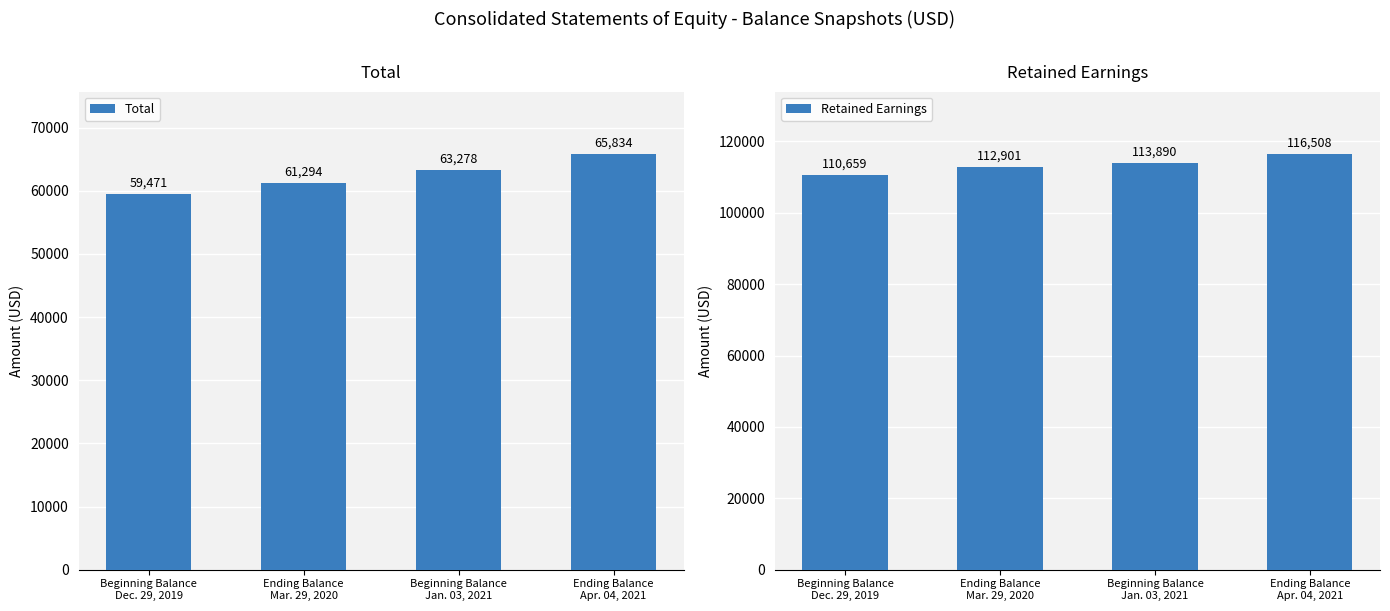

Which category has the highest value across all series?

Ending Balance
Apr. 04, 2021